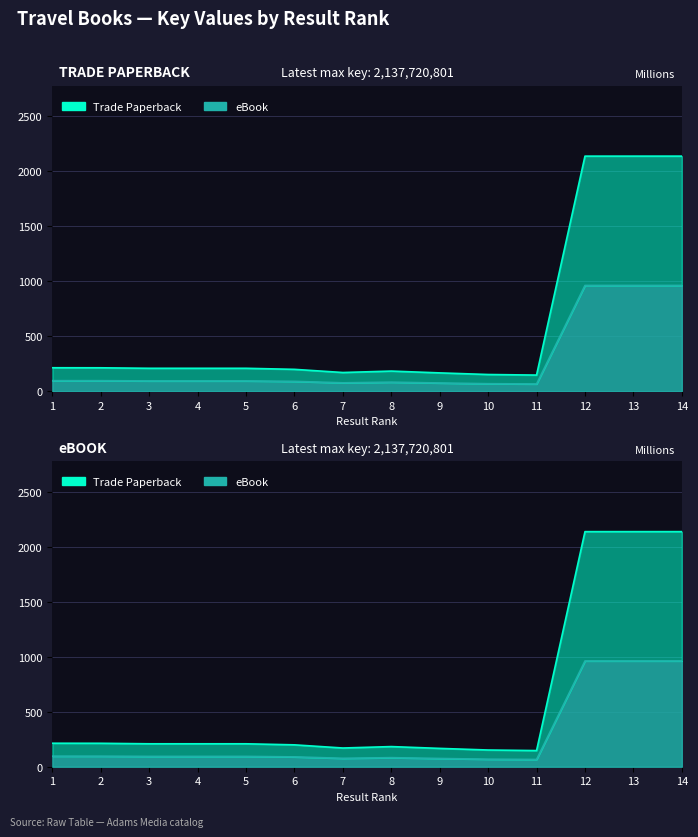

What are all the series names shown in the legend?

Trade Paperback, eBook